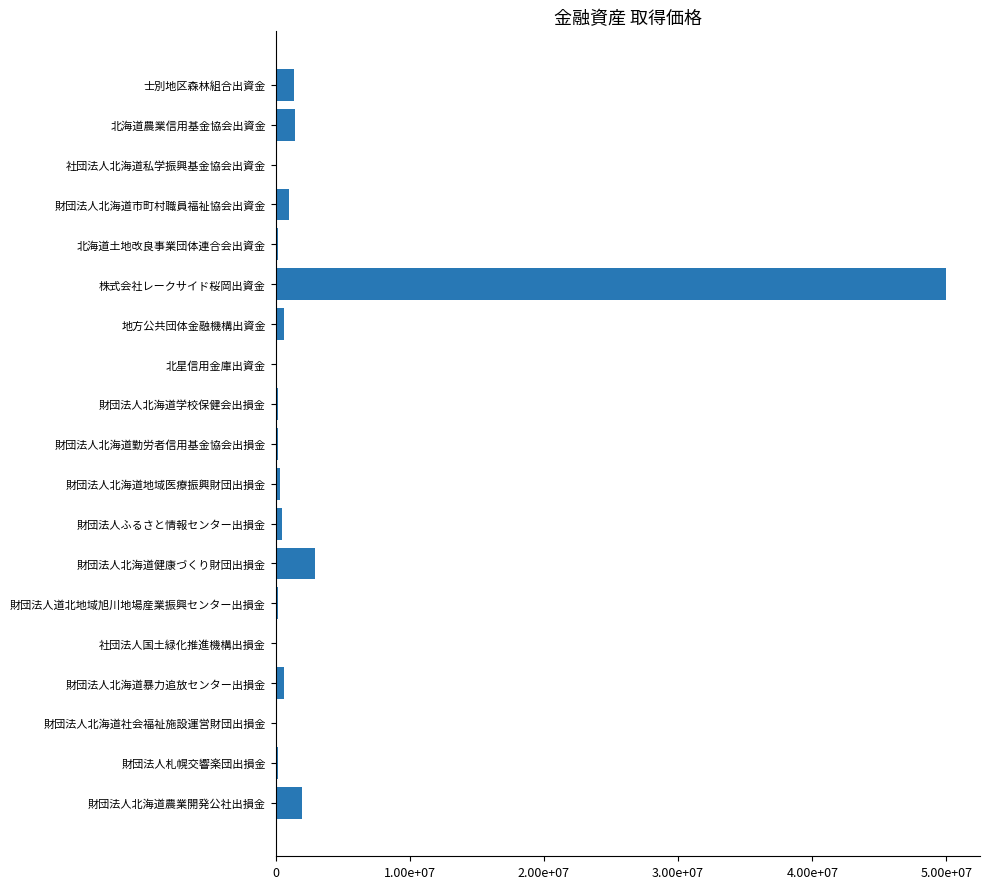

Are the bars horizontal?

Yes